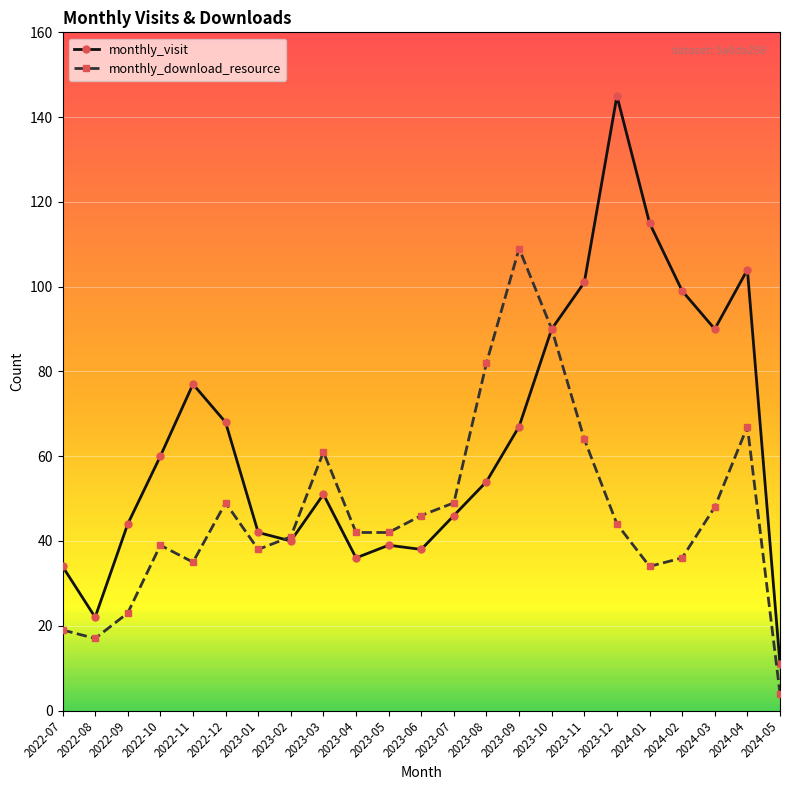

Reading left to right, list all the values displayed in this chart.

monthly_visit: 34	22	44	60	77	68	42	40	51	36	39	38	46	54	67	90	101	145	115	99	90	104	11
monthly_download_resource: 19	17	23	39	35	49	38	41	61	42	42	46	49	82	109	90	64	44	34	36	48	67	4